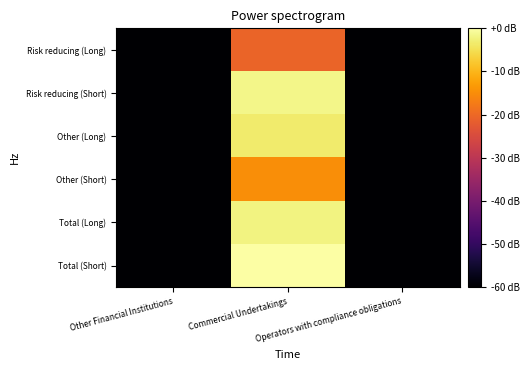

Reading left to right, list all the values displayed in this chart.

Risk reducing (Long): Other Financial Institutions=-60.0	Commercial Undertakings=-20.7	Operators with compliance obligations=-60.0
Risk reducing (Short): Other Financial Institutions=-60.0	Commercial Undertakings=-1.7	Operators with compliance obligations=-60.0
Other (Long): Other Financial Institutions=-60.0	Commercial Undertakings=-3.4	Operators with compliance obligations=-60.0
Other (Short): Other Financial Institutions=-60.0	Commercial Undertakings=-14.9	Operators with compliance obligations=-60.0
Total (Long): Other Financial Institutions=-60.0	Commercial Undertakings=-2.3	Operators with compliance obligations=-60.0
Total (Short): Other Financial Institutions=-60.0	Commercial Undertakings=0.0	Operators with compliance obligations=-60.0